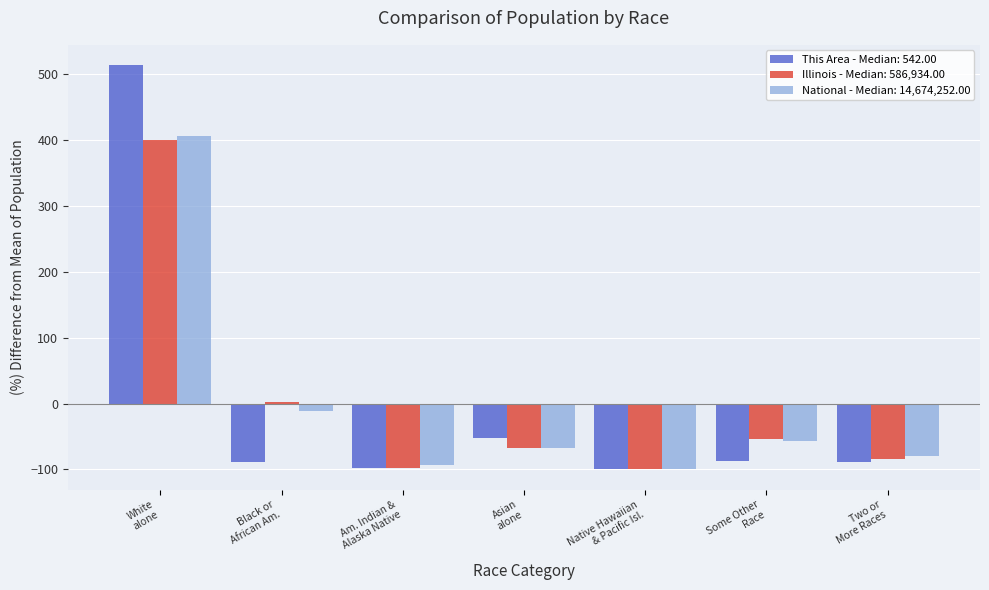

What is the greatest value displayed?

514.1